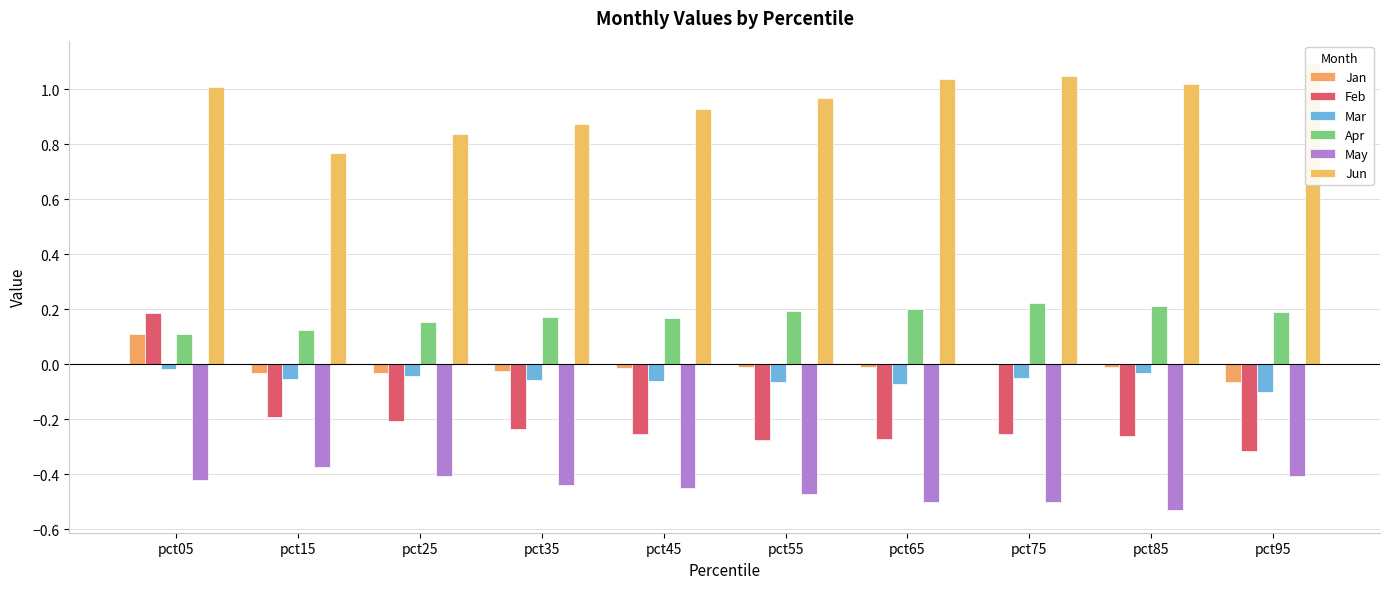

What is the maximum value shown in the chart?

1.1